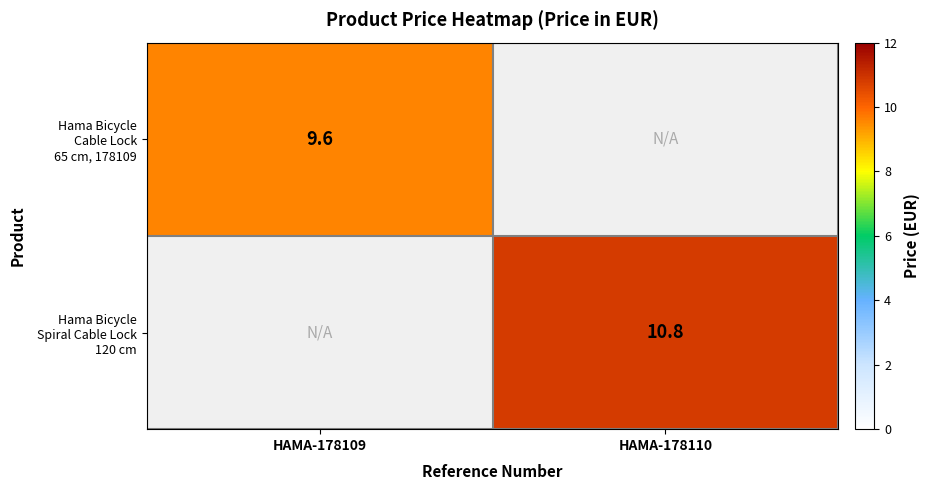

Is the value of Hama Bicycle Spiral Cable Lock 120 cm at HAMA-178109 greater than the value of Hama Bicycle Cable Lock 65 cm, 178109 at HAMA-178109?

No